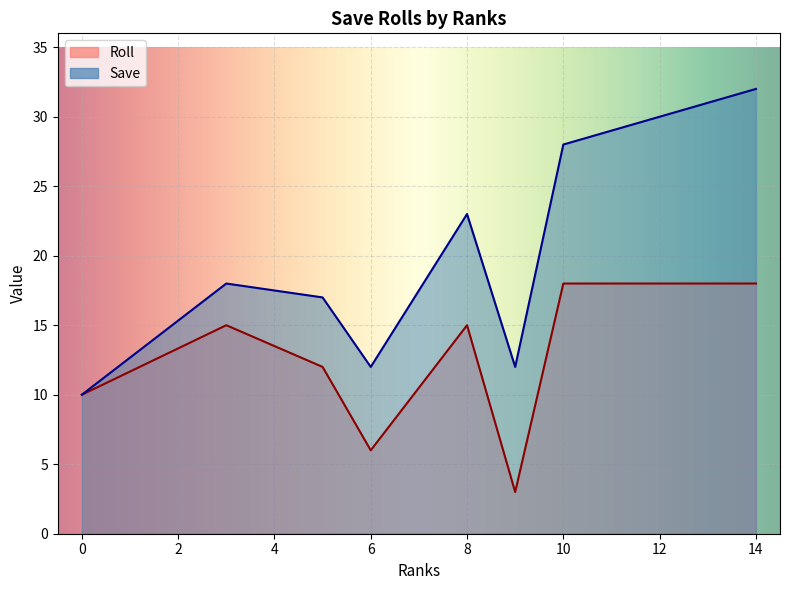

Which category has the highest value in the Save series?

14